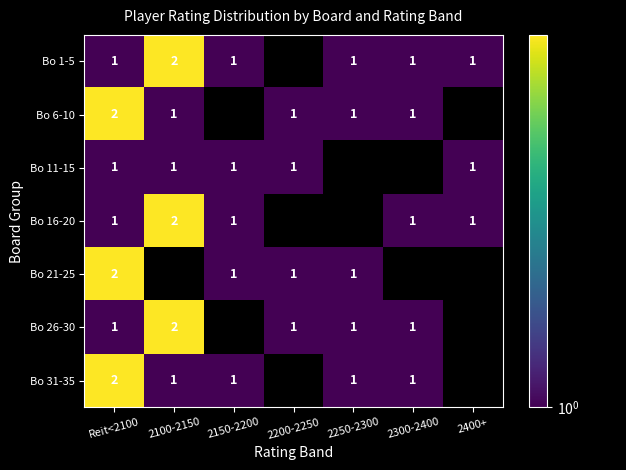

Is it true that Bo 21-25 equals 3 at Reit<2100?

False